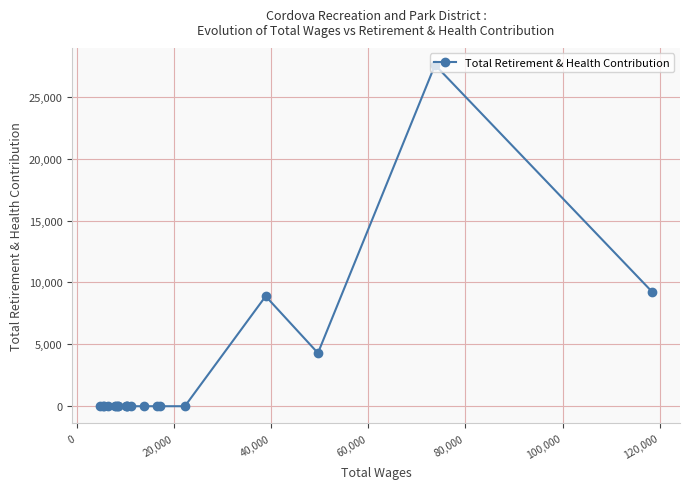

What is the sum of all values?

49979